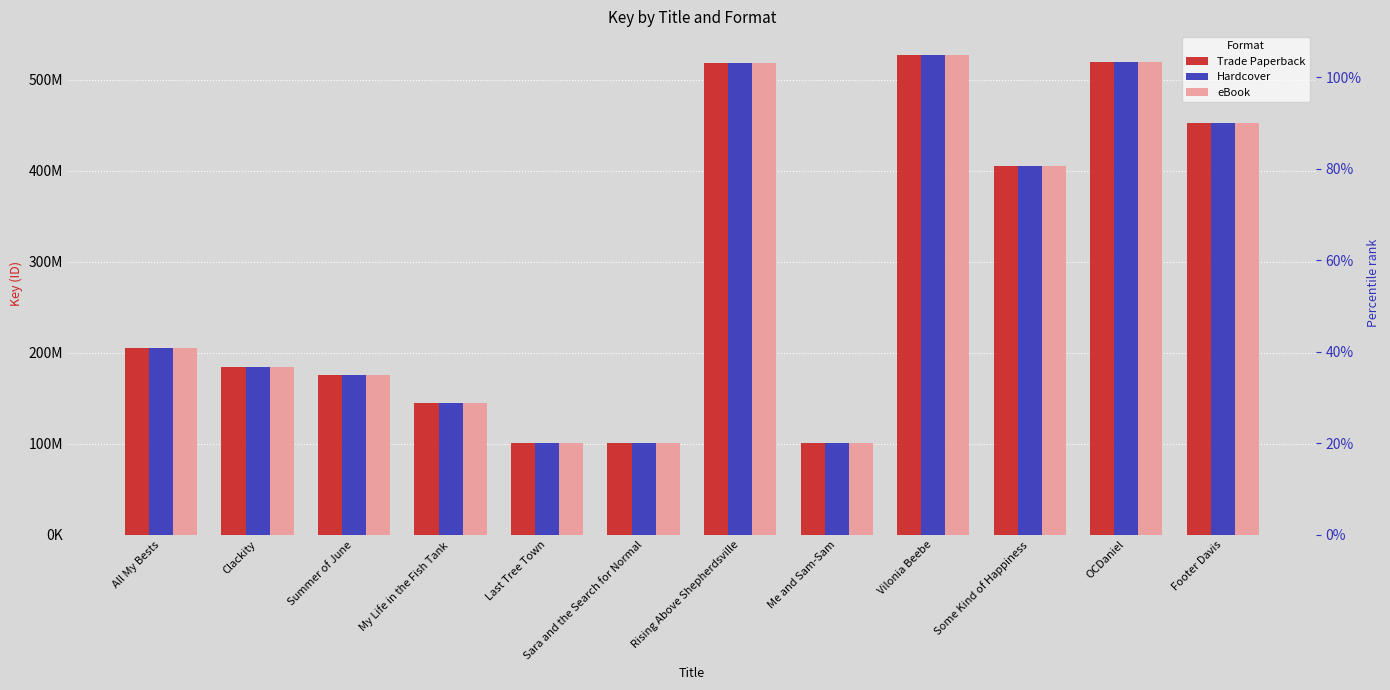

Count the number of data series in this chart.

3